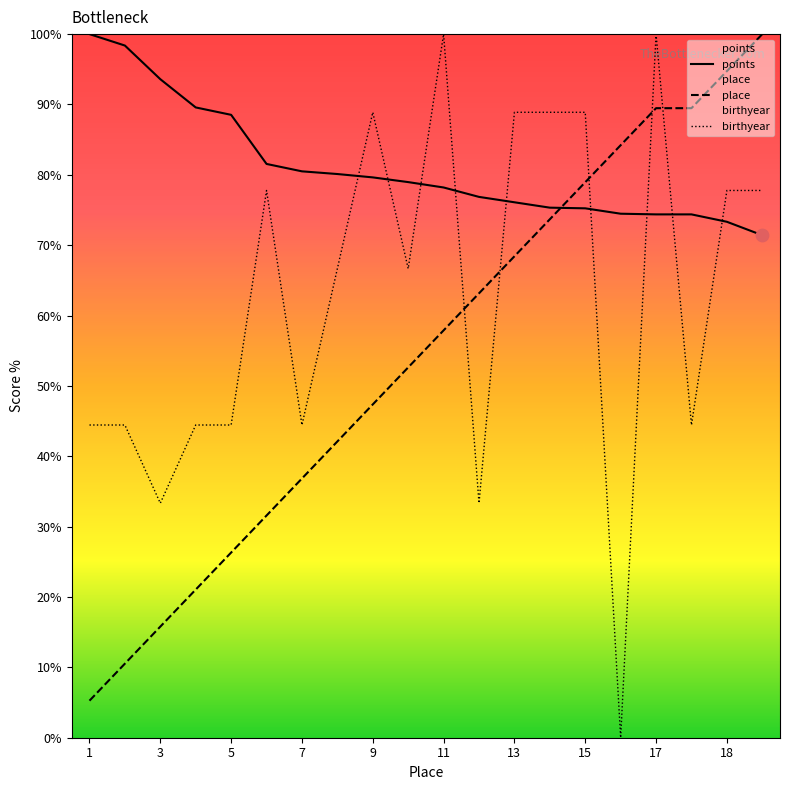

Is the value of points at 19 greater than the value of place at 13?

Yes